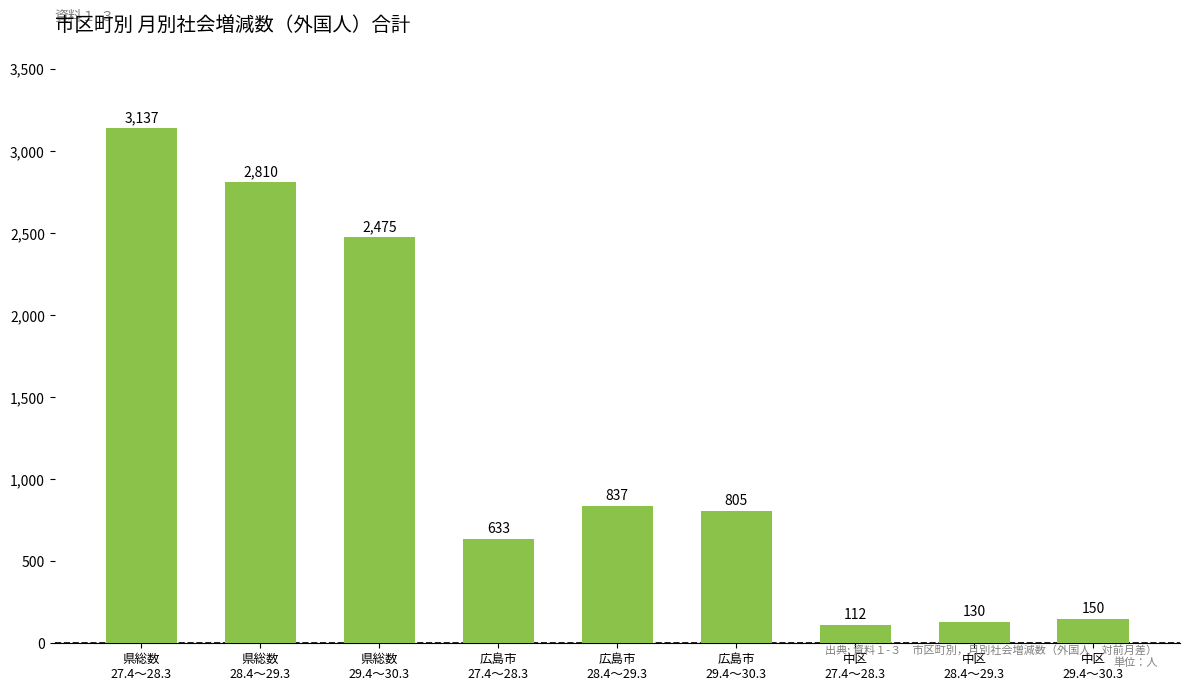

What value does the data have at 中区
29.4～30.3?

150